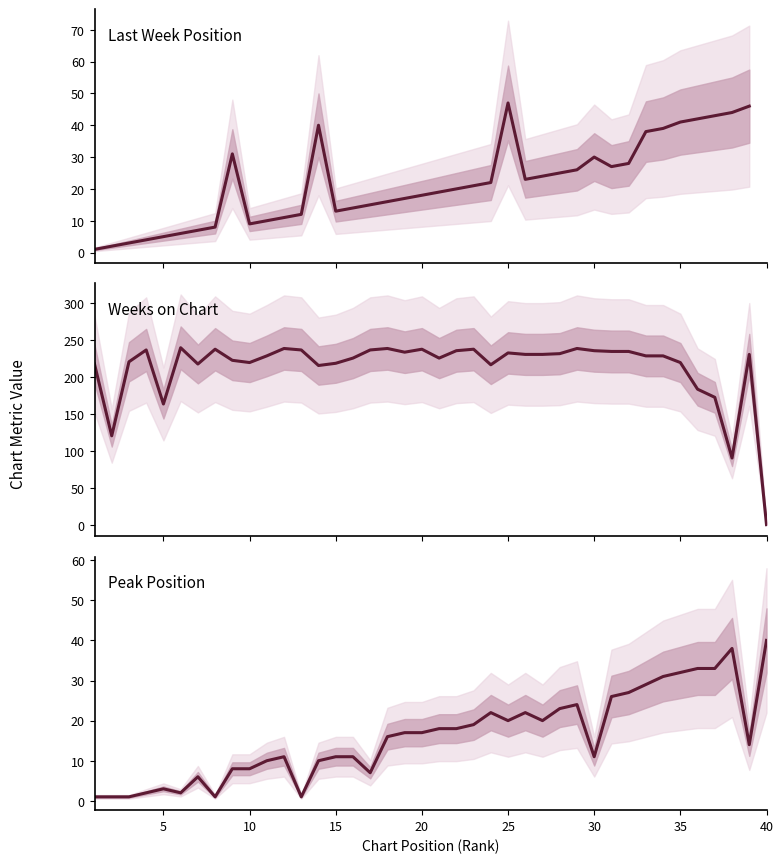

Does the chart have visible grid lines?

No